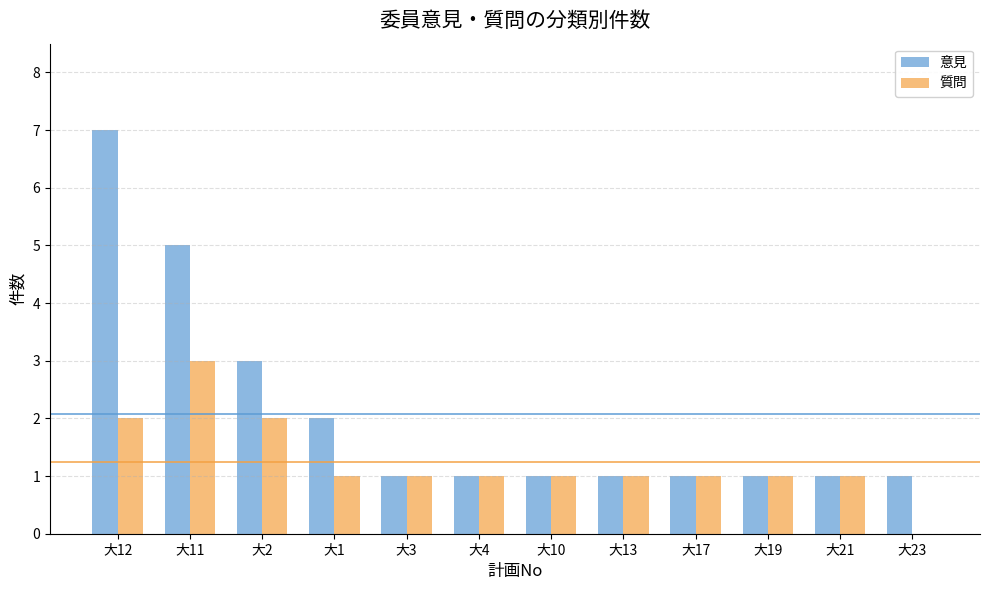

What is the sum of all 意見 values?

25